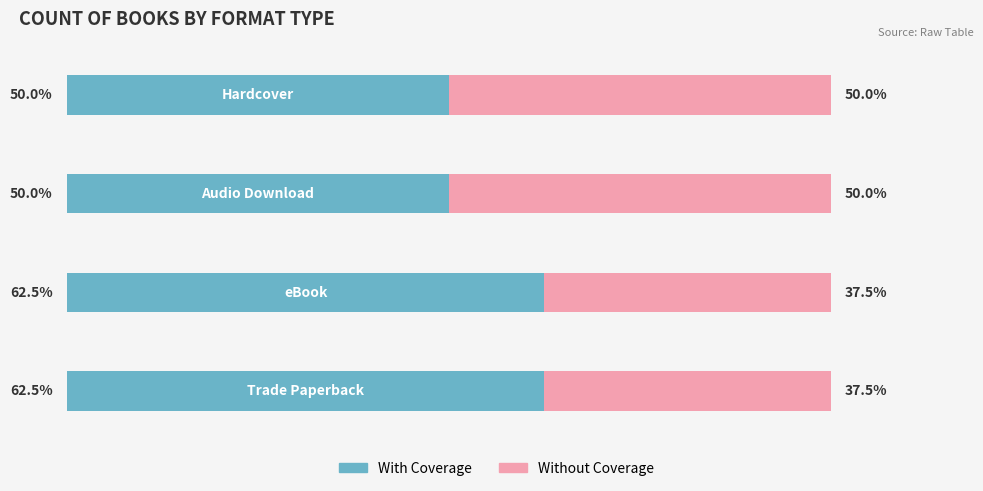

What are all the series names shown in the legend?

With Coverage, Without Coverage